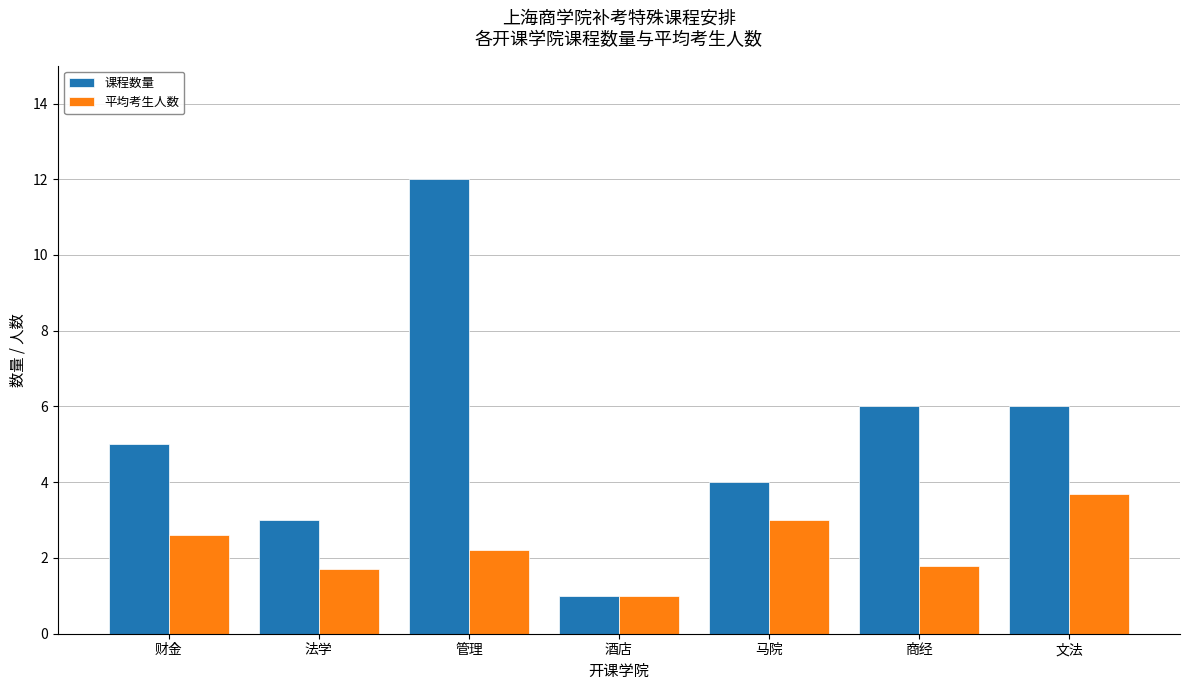

The 课程数量 series shows 4.0 at 马院. True or false?

True